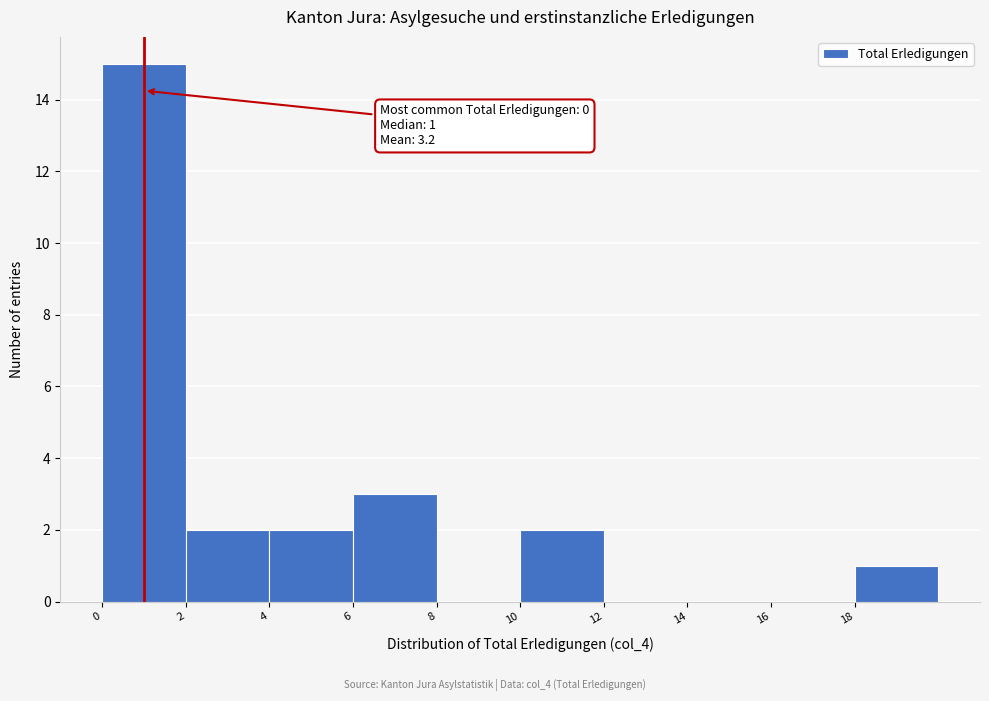

Over which range of the x-axis is the bar tallest?

0 to 2